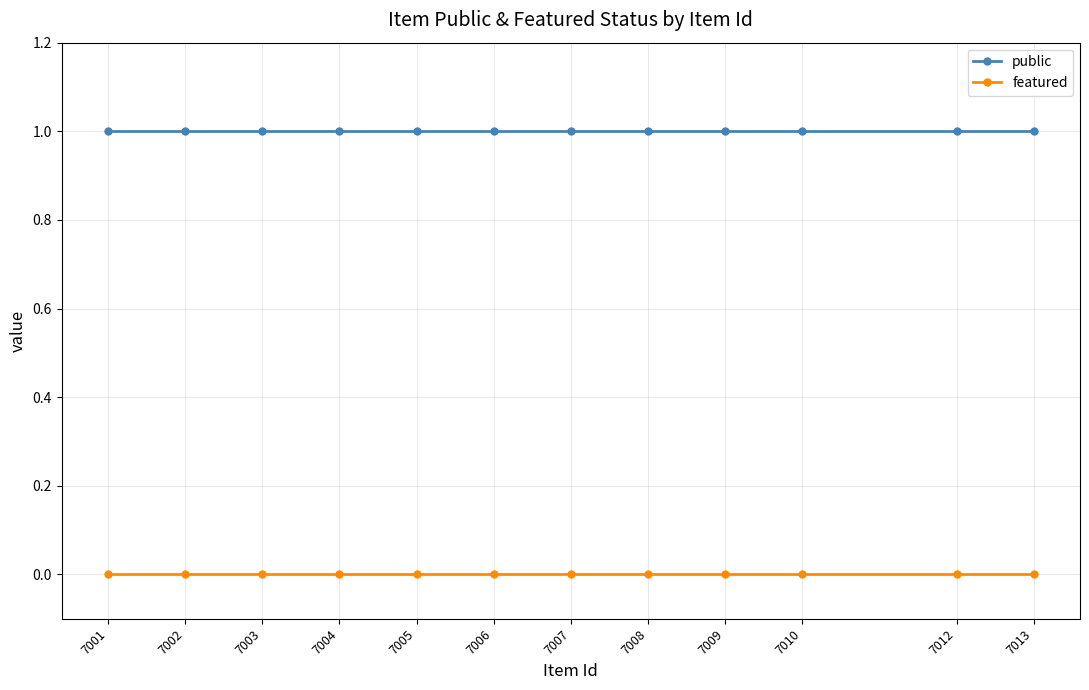

Which series has the largest total across all categories?

public